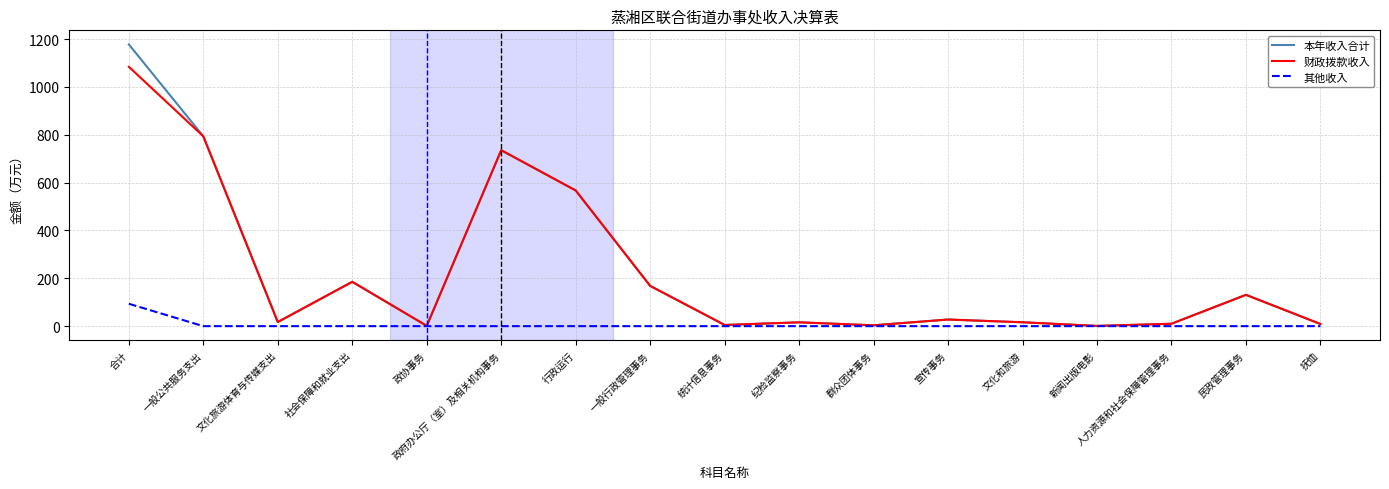

Rank the series by their maximum value, from highest to lowest.

本年收入合计, 财政拨款收入, 其他收入